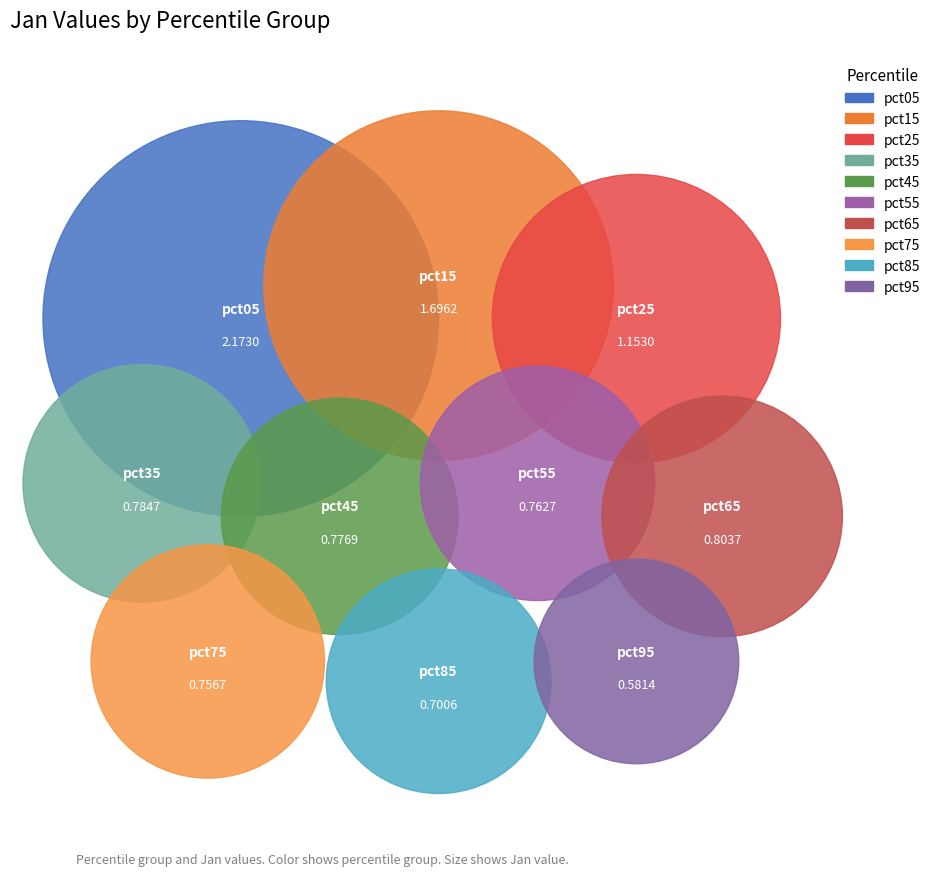

Rank the categories by value from lowest to highest.

pct95, pct85, pct75, pct55, pct45, pct35, pct65, pct25, pct15, pct05